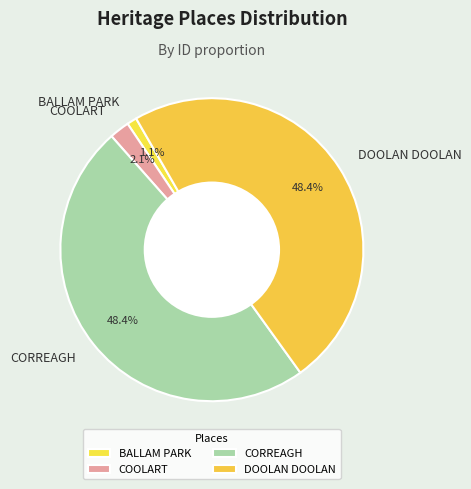

What is the smallest slice in the pie chart?

BALLAM PARK